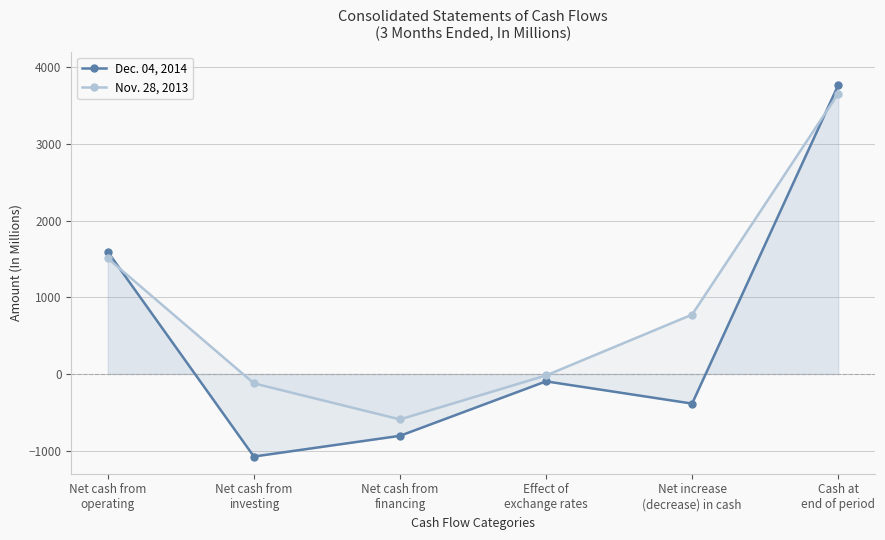

How many lines are shown in the chart?

2